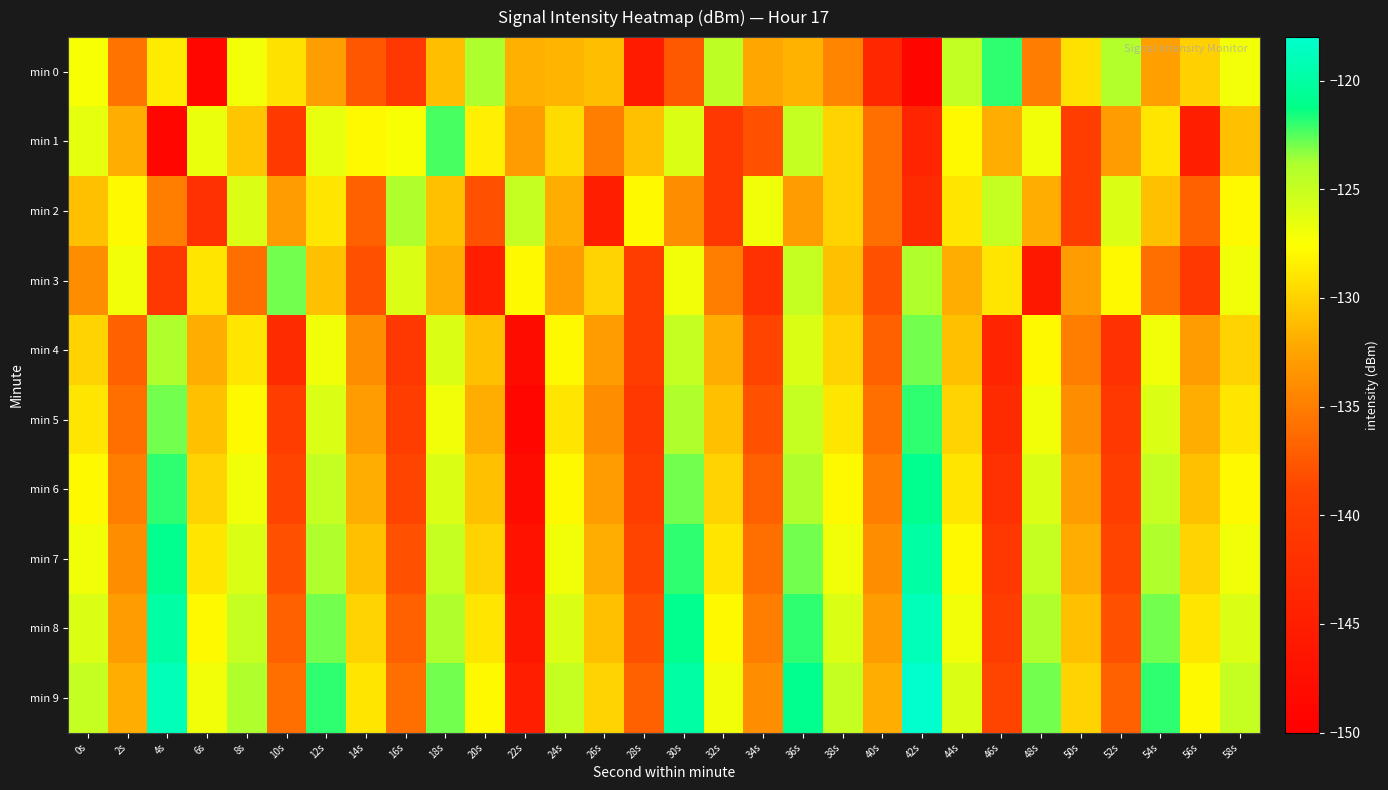

Reading left to right, extract all data points from this chart.

min 0: 0s=-127.3	2s=-135.7	4s=-128.7	6s=-148.7	8s=-127.1	10s=-129.2	12s=-132.8	14s=-137.5	16s=-140.9	18s=-131.1	20s=-123.8	22s=-131.8	24s=-131.5	26s=-131.0	28s=-145.6	30s=-137.5	32s=-124.5	34s=-132.3	36s=-131.7	38s=-134.6	40s=-143.6	42s=-149.1	44s=-124.8	46s=-121.9	48s=-135.1	50s=-129.1	52s=-124.0	54s=-132.7	56s=-130.1	58s=-127.1
min 1: 0s=-126.4	2s=-131.9	4s=-148.8	6s=-126.7	8s=-130.7	10s=-140.4	12s=-126.5	14s=-128.0	16s=-127.3	18s=-122.3	20s=-128.5	22s=-133.0	24s=-129.5	26s=-135.0	28s=-131.0	30s=-126.0	32s=-141.0	34s=-138.0	36s=-125.0	38s=-130.0	40s=-136.0	42s=-144.0	44s=-128.0	46s=-132.0	48s=-127.0	50s=-140.0	52s=-133.0	54s=-129.0	56s=-145.0	58s=-131.0
min 2: 0s=-131.0	2s=-128.0	4s=-135.0	6s=-142.0	8s=-126.0	10s=-133.0	12s=-129.0	14s=-137.0	16s=-124.0	18s=-131.0	20s=-138.0	22s=-125.0	24s=-132.0	26s=-145.0	28s=-128.0	30s=-134.0	32s=-141.0	34s=-127.0	36s=-133.0	38s=-130.0	40s=-136.0	42s=-143.0	44s=-129.0	46s=-125.0	48s=-132.0	50s=-140.0	52s=-126.0	54s=-131.0	56s=-137.0	58s=-128.0
min 3: 0s=-134.0	2s=-127.0	4s=-141.0	6s=-129.0	8s=-136.0	10s=-123.0	12s=-131.0	14s=-138.0	16s=-126.0	18s=-132.0	20s=-145.0	22s=-128.0	24s=-133.0	26s=-130.0	28s=-140.0	30s=-127.0	32s=-135.0	34s=-142.0	36s=-125.0	38s=-131.0	40s=-138.0	42s=-124.0	44s=-132.0	46s=-129.0	48s=-146.0	50s=-133.0	52s=-128.0	54s=-136.0	56s=-141.0	58s=-127.0
min 4: 0s=-130.0	2s=-137.0	4s=-124.0	6s=-132.0	8s=-129.0	10s=-143.0	12s=-127.0	14s=-134.0	16s=-141.0	18s=-126.0	20s=-131.0	22s=-148.0	24s=-128.0	26s=-133.0	28s=-140.0	30s=-125.0	32s=-132.0	34s=-139.0	36s=-126.0	38s=-130.0	40s=-137.0	42s=-123.0	44s=-131.0	46s=-144.0	48s=-128.0	50s=-135.0	52s=-142.0	54s=-127.0	56s=-133.0	58s=-130.0
min 5: 0s=-129.0	2s=-136.0	4s=-123.0	6s=-131.0	8s=-128.0	10s=-140.0	12s=-126.0	14s=-133.0	16s=-140.0	18s=-127.0	20s=-132.0	22s=-149.0	24s=-129.0	26s=-134.0	28s=-141.0	30s=-124.0	32s=-131.0	34s=-138.0	36s=-125.0	38s=-129.0	40s=-136.0	42s=-122.0	44s=-130.0	46s=-143.0	48s=-127.0	50s=-134.0	52s=-141.0	54s=-126.0	56s=-132.0	58s=-129.0
min 6: 0s=-128.0	2s=-135.0	4s=-122.0	6s=-130.0	8s=-127.0	10s=-139.0	12s=-125.0	14s=-132.0	16s=-139.0	18s=-126.0	20s=-131.0	22s=-148.0	24s=-128.0	26s=-133.0	28s=-140.0	30s=-123.0	32s=-130.0	34s=-137.0	36s=-124.0	38s=-128.0	40s=-135.0	42s=-121.0	44s=-129.0	46s=-142.0	48s=-126.0	50s=-133.0	52s=-140.0	54s=-125.0	56s=-131.0	58s=-128.0
min 7: 0s=-127.0	2s=-134.0	4s=-121.0	6s=-129.0	8s=-126.0	10s=-138.0	12s=-124.0	14s=-131.0	16s=-138.0	18s=-125.0	20s=-130.0	22s=-147.0	24s=-127.0	26s=-132.0	28s=-139.0	30s=-122.0	32s=-129.0	34s=-136.0	36s=-123.0	38s=-127.0	40s=-134.0	42s=-120.0	44s=-128.0	46s=-141.0	48s=-125.0	50s=-132.0	52s=-139.0	54s=-124.0	56s=-130.0	58s=-127.0
min 8: 0s=-126.0	2s=-133.0	4s=-120.0	6s=-128.0	8s=-125.0	10s=-137.0	12s=-123.0	14s=-130.0	16s=-137.0	18s=-124.0	20s=-129.0	22s=-146.0	24s=-126.0	26s=-131.0	28s=-138.0	30s=-121.0	32s=-128.0	34s=-135.0	36s=-122.0	38s=-126.0	40s=-133.0	42s=-119.0	44s=-127.0	46s=-140.0	48s=-124.0	50s=-131.0	52s=-138.0	54s=-123.0	56s=-129.0	58s=-126.0
min 9: 0s=-125.0	2s=-132.0	4s=-119.0	6s=-127.0	8s=-124.0	10s=-136.0	12s=-122.0	14s=-129.0	16s=-136.0	18s=-123.0	20s=-128.0	22s=-145.0	24s=-125.0	26s=-130.0	28s=-137.0	30s=-120.0	32s=-127.0	34s=-134.0	36s=-121.0	38s=-125.0	40s=-132.0	42s=-118.0	44s=-126.0	46s=-139.0	48s=-123.0	50s=-130.0	52s=-137.0	54s=-122.0	56s=-128.0	58s=-125.0